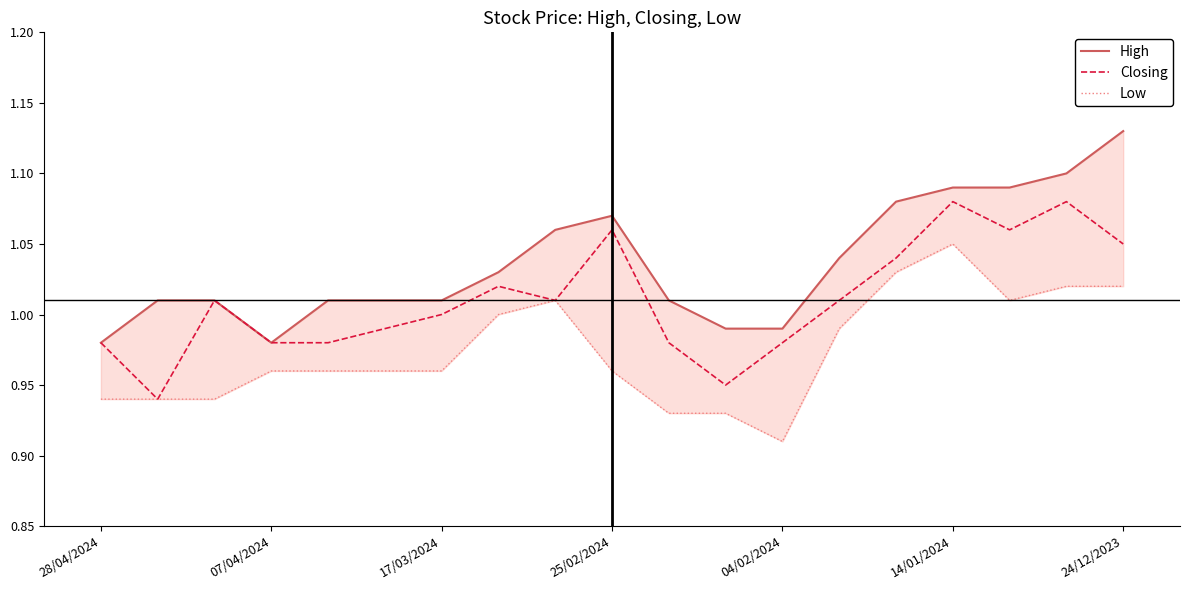

Reading right to left, transcribe all the data shown in this chart.

High: 1.1	1.1	1.1	1.1	1.1	1.0	1.0	1.0	1.0	1.1	1.1	1.0	1.0	1.0	1.0	1.0	1.0	1.0	1.0
Closing: 1.1	1.1	1.1	1.1	1.0	1.0	1.0	0.9	1.0	1.1	1.0	1.0	1.0	1.0	1.0	1.0	1.0	0.9	1.0
Low: 1.0	1.0	1.0	1.1	1.0	1.0	0.9	0.9	0.9	1.0	1.0	1.0	1.0	1.0	1.0	1.0	0.9	0.9	0.9